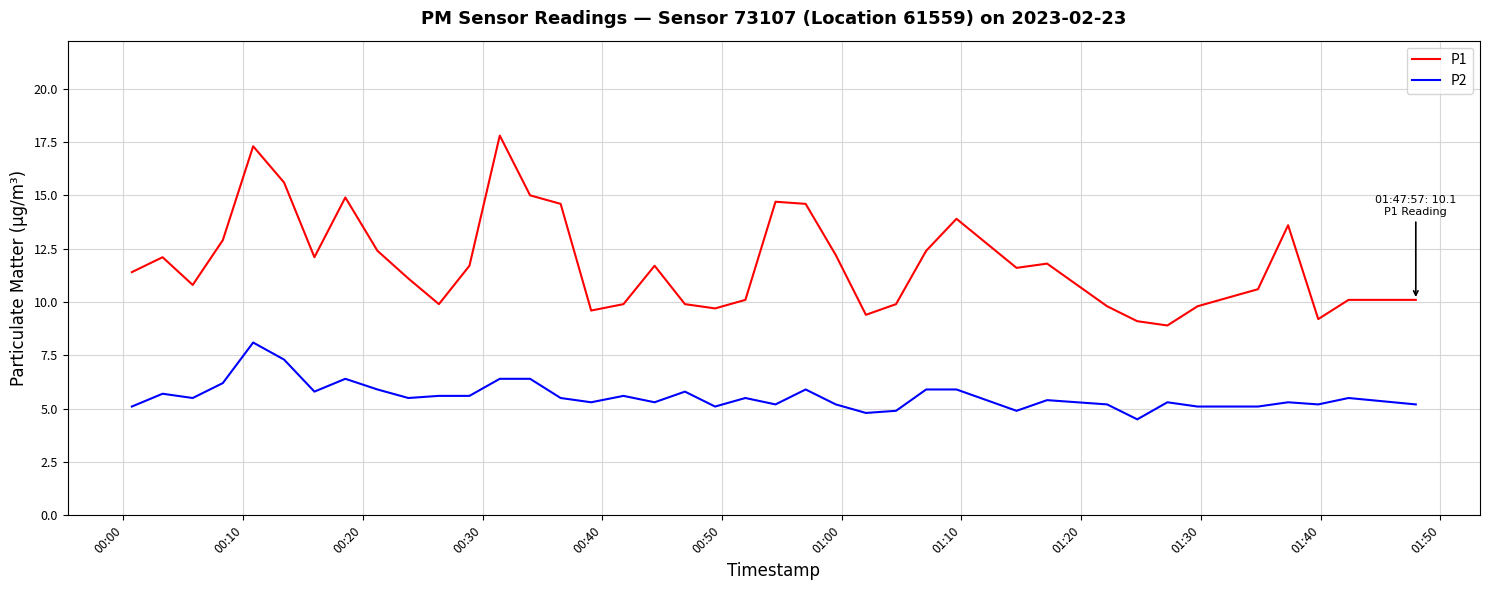

List the series in order of their overall mean, lowest first.

P2, P1